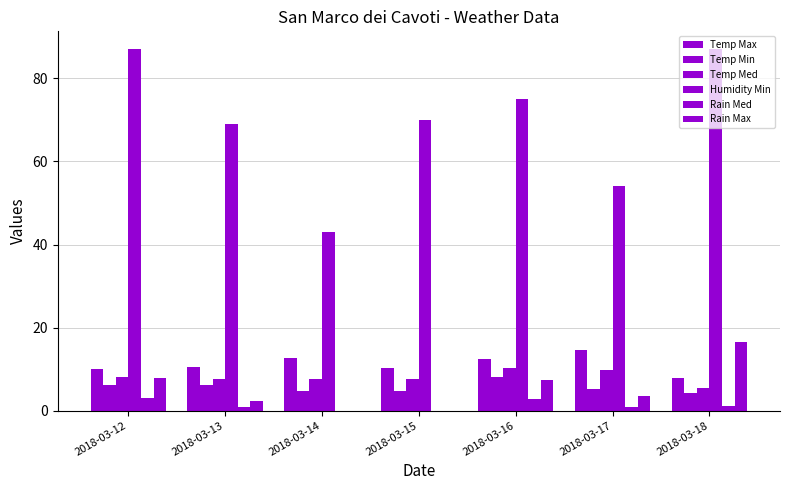

Which category has the lowest value across all series?

2018-03-14